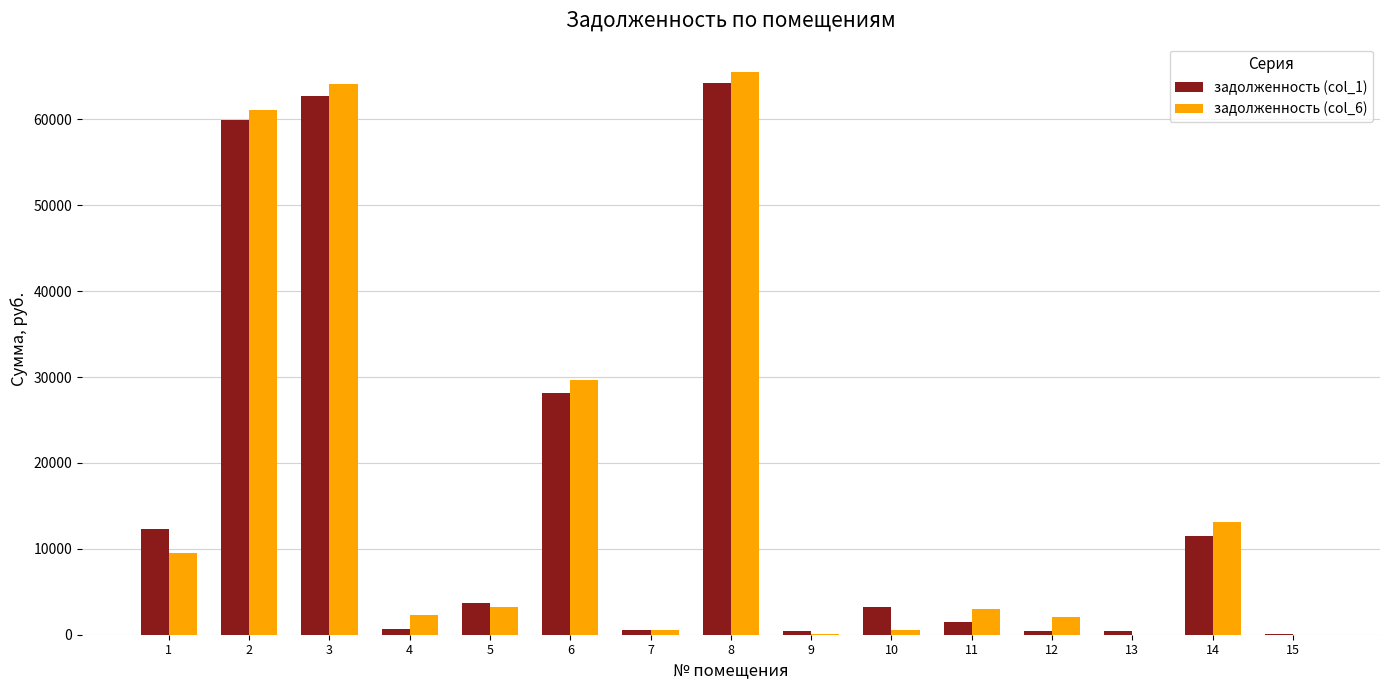

True or false: задолженность (col_6) has a value of 64084.4 at 3.

True